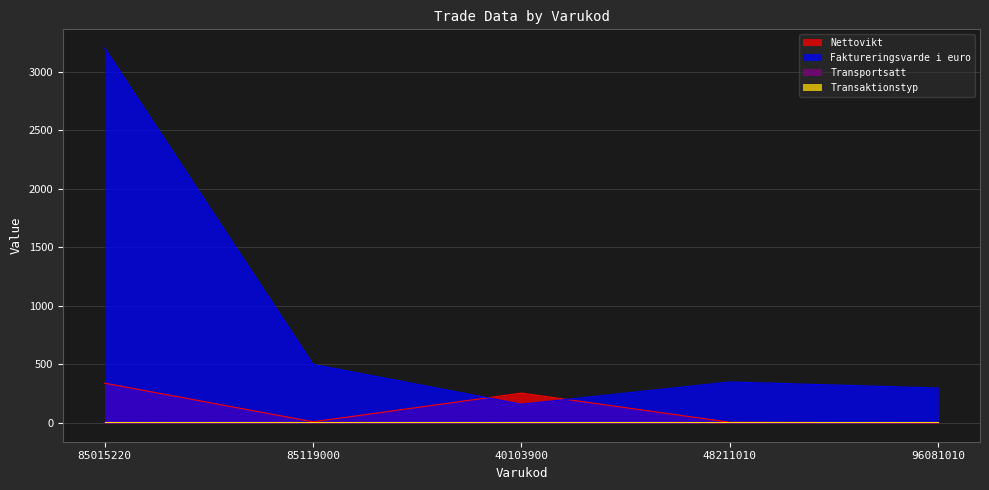

At which category does Faktureringsvarde i euro reach its first local valley?

40103900